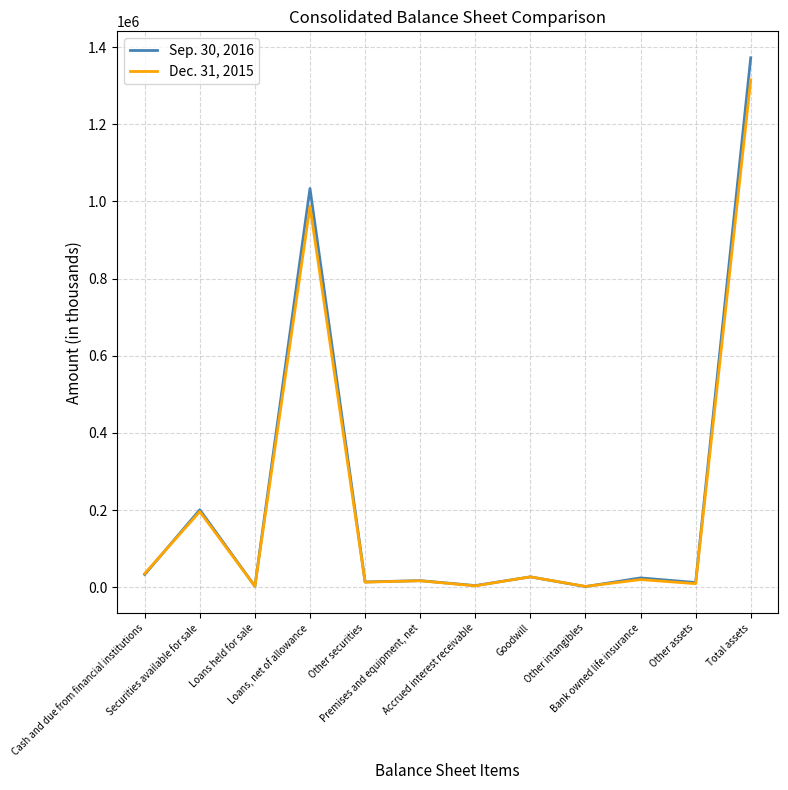

What is the total value across all series at Premises and equipment, net?

34284